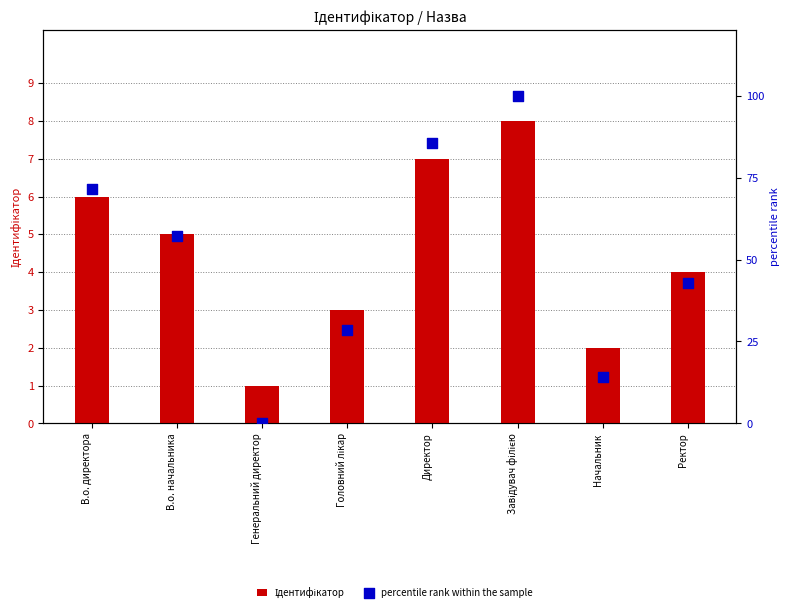

Which series has the largest total across all categories?

percentile rank within the sample